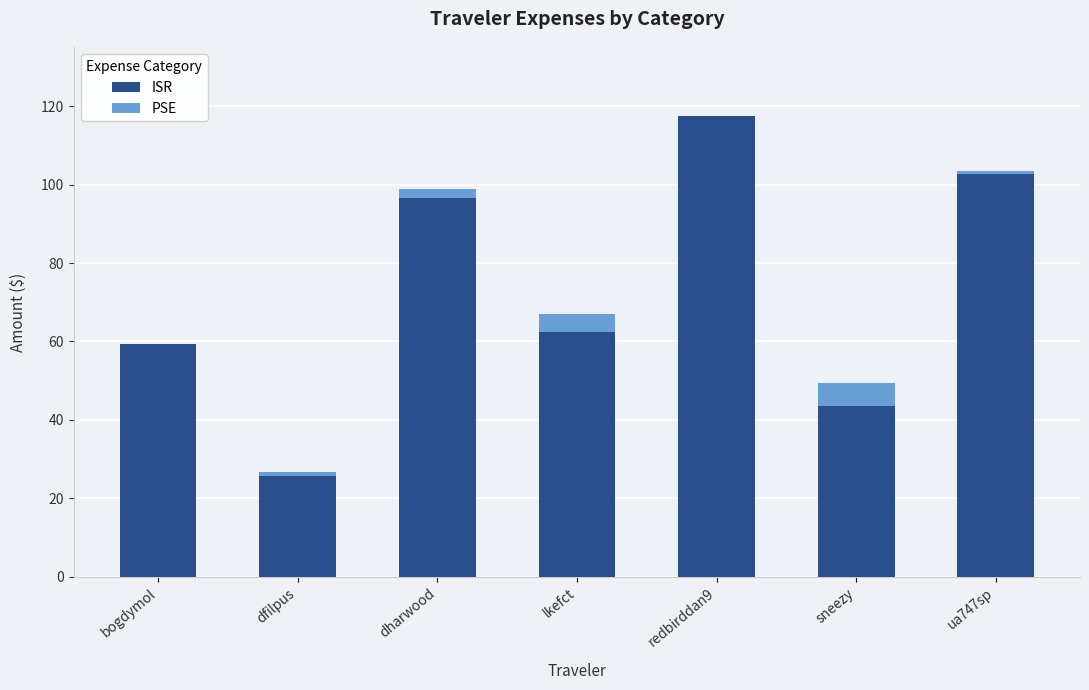

Reading left to right, what are the values for ISR?

bogdymol=59.3	dfilpus=25.7	dharwood=96.7	lkefct=62.4	redbirddan9=117.4	sneezy=43.6	ua747sp=102.7